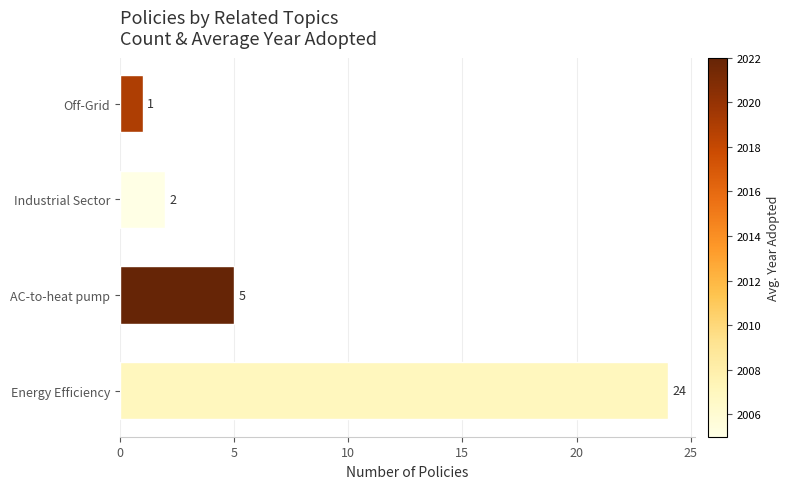

At which label is the value closest to 12?

AC-to-heat pump